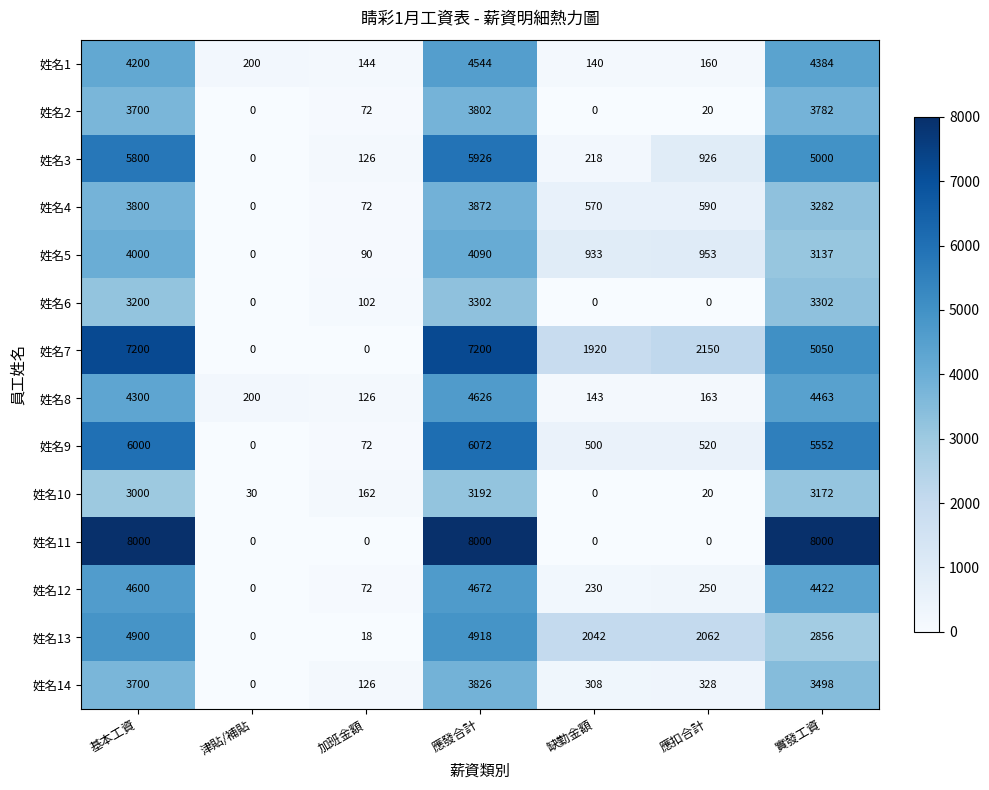

What is the total value across all series at 應發合計?

68042